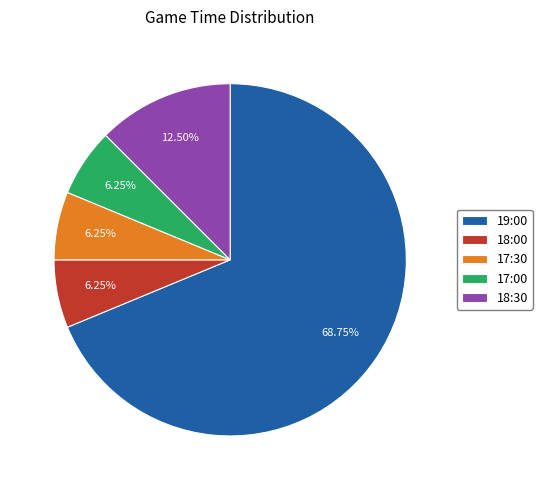

Which category has the biggest portion of the pie?

19:00